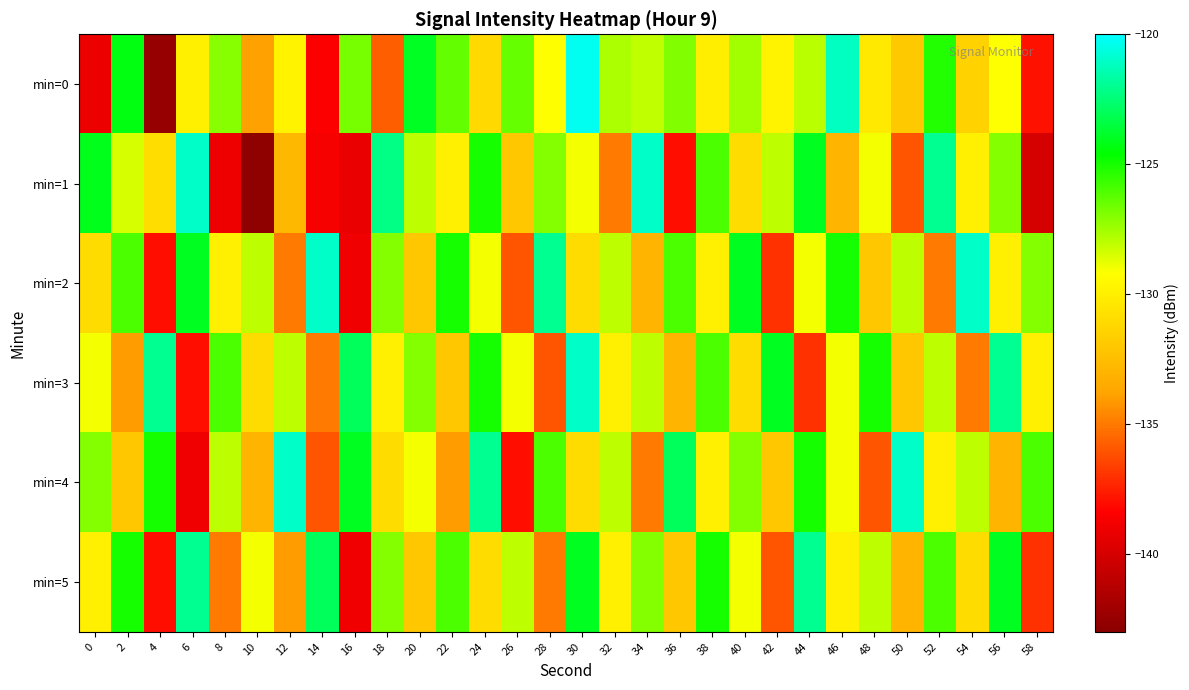

Reading left to right, transcribe all the data shown in this chart.

min=0: 0=-139.1	2=-124.3	4=-142.5	6=-130.0	8=-127.1	10=-133.9	12=-129.8	14=-138.5	16=-126.8	18=-135.7	20=-124.0	22=-126.4	24=-131.1	26=-126.4	28=-129.2	30=-120.3	32=-127.7	34=-128.1	36=-126.9	38=-130.0	40=-127.5	42=-129.8	44=-128.0	46=-121.1	48=-130.3	50=-131.9	52=-125.2	54=-131.5	56=-129.2	58=-137.9
min=1: 0=-124.1	2=-128.5	4=-130.9	6=-121.0	8=-139.0	10=-142.8	12=-132.8	14=-138.7	16=-139.2	18=-122.2	20=-128.0	22=-130.0	24=-125.0	26=-132.0	28=-127.0	30=-129.0	32=-135.0	34=-121.0	36=-138.0	38=-126.0	40=-131.0	42=-128.0	44=-124.0	46=-133.0	48=-129.0	50=-136.0	52=-122.0	54=-130.0	56=-127.0	58=-140.0
min=2: 0=-131.0	2=-126.0	4=-138.0	6=-124.0	8=-130.0	10=-128.0	12=-135.0	14=-121.0	16=-139.0	18=-127.0	20=-132.0	22=-125.0	24=-129.0	26=-136.0	28=-122.0	30=-131.0	32=-128.0	34=-133.0	36=-126.0	38=-130.0	40=-124.0	42=-137.0	44=-129.0	46=-125.0	48=-132.0	50=-128.0	52=-135.0	54=-121.0	56=-130.0	58=-127.0
min=3: 0=-129.0	2=-134.0	4=-122.0	6=-138.0	8=-126.0	10=-131.0	12=-128.0	14=-135.0	16=-123.0	18=-130.0	20=-127.0	22=-132.0	24=-125.0	26=-129.0	28=-136.0	30=-121.0	32=-130.0	34=-128.0	36=-133.0	38=-126.0	40=-131.0	42=-124.0	44=-137.0	46=-129.0	48=-125.0	50=-132.0	52=-128.0	54=-135.0	56=-122.0	58=-130.0
min=4: 0=-127.0	2=-132.0	4=-125.0	6=-139.0	8=-128.0	10=-133.0	12=-121.0	14=-136.0	16=-124.0	18=-131.0	20=-129.0	22=-134.0	24=-122.0	26=-138.0	28=-126.0	30=-131.0	32=-128.0	34=-135.0	36=-123.0	38=-130.0	40=-127.0	42=-132.0	44=-125.0	46=-129.0	48=-136.0	50=-121.0	52=-130.0	54=-128.0	56=-133.0	58=-126.0
min=5: 0=-130.0	2=-125.0	4=-138.0	6=-122.0	8=-135.0	10=-129.0	12=-134.0	14=-123.0	16=-139.0	18=-127.0	20=-132.0	22=-126.0	24=-131.0	26=-128.0	28=-135.0	30=-124.0	32=-130.0	34=-127.0	36=-132.0	38=-125.0	40=-129.0	42=-136.0	44=-122.0	46=-130.0	48=-128.0	50=-133.0	52=-126.0	54=-131.0	56=-124.0	58=-137.0